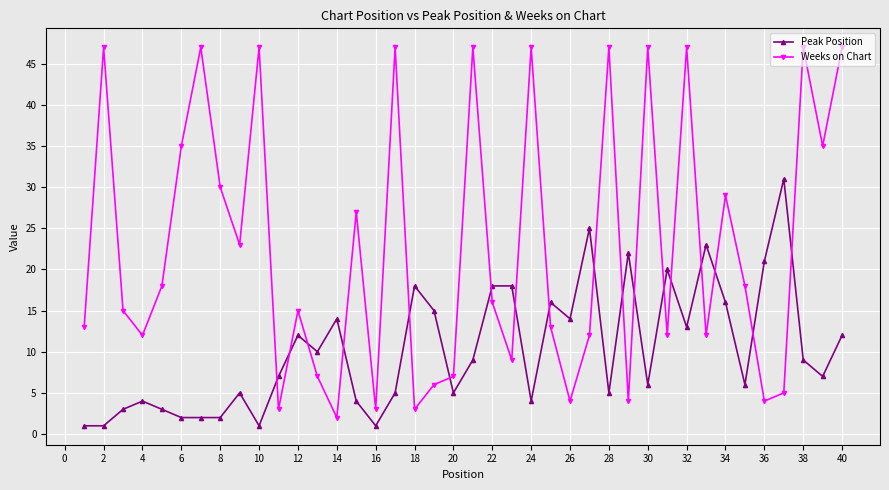

Which series has the widest spread of values?

Weeks on Chart